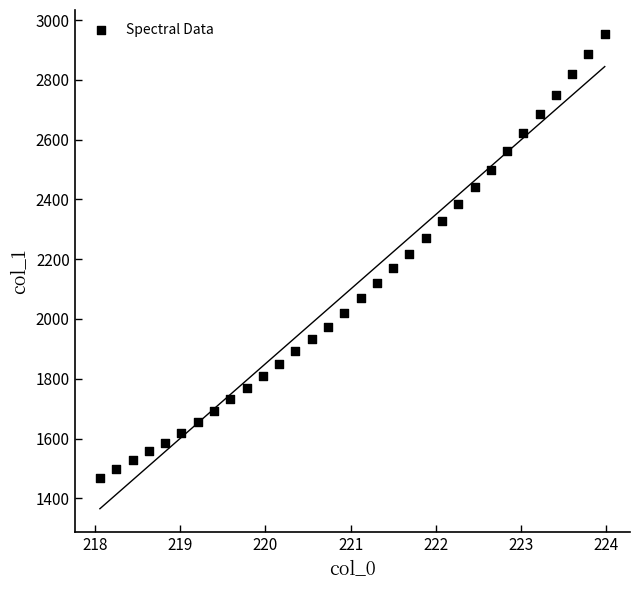

What is the range of Y values (max minus min)?

1485.4